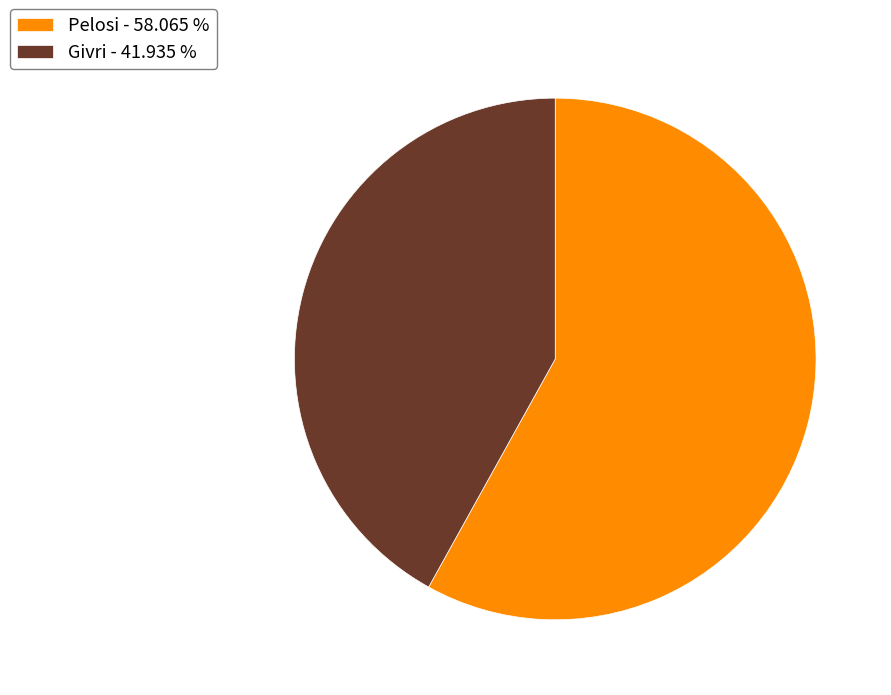

Is the sum of Pelosi - 58.065 % and Givri - 41.935 % greater than half?

Yes